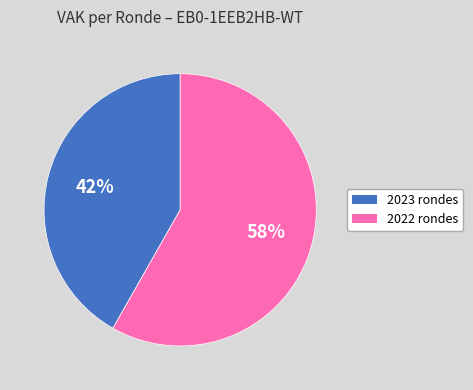

Is 2022 rondes the majority of the pie?

Yes